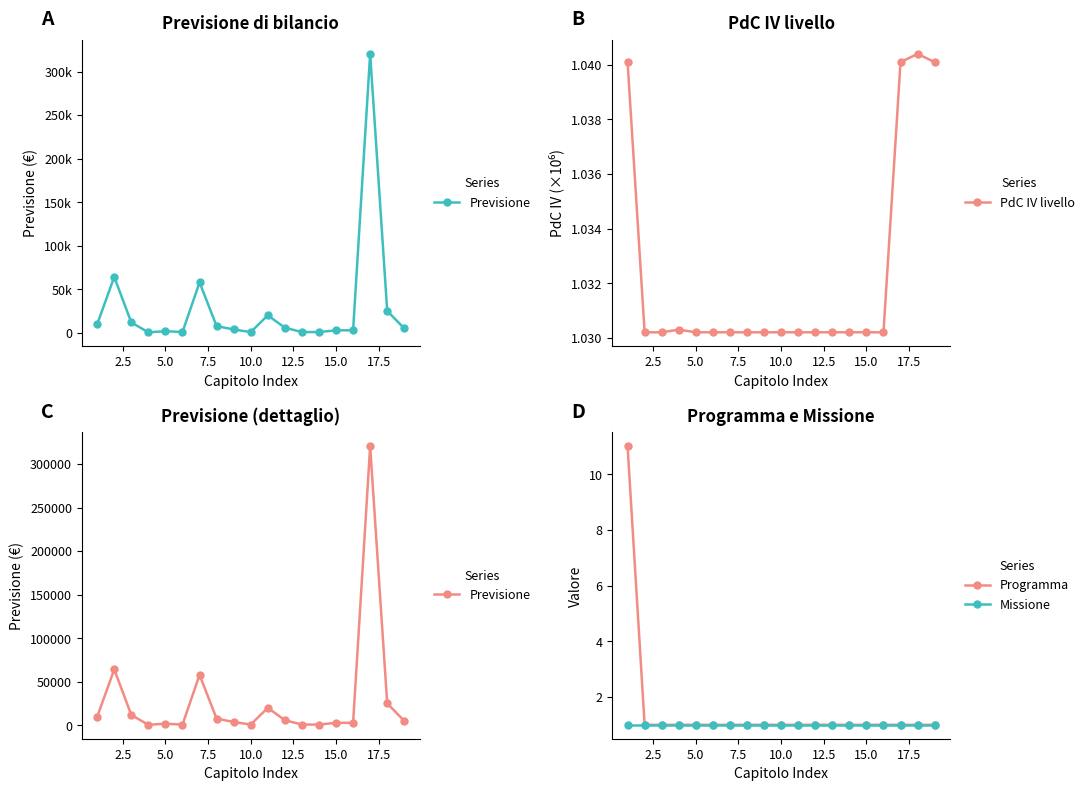

Count the PdC IV livello values in the range 1 to 2.

19